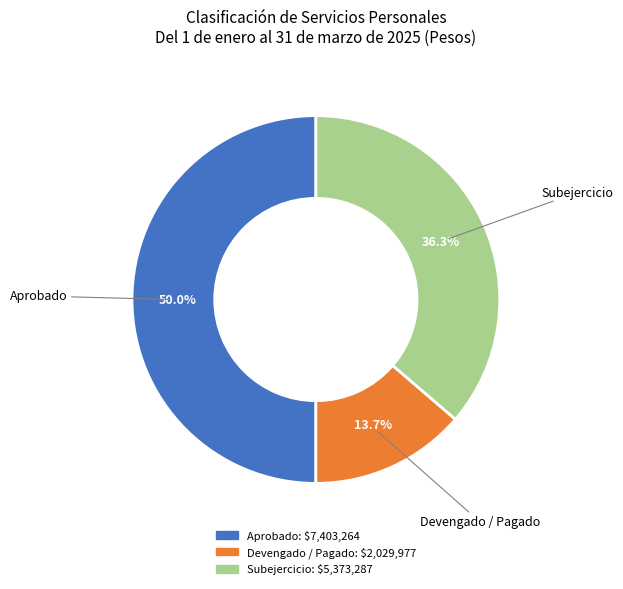

Is it true that Subejercicio is 31% of the pie?

False